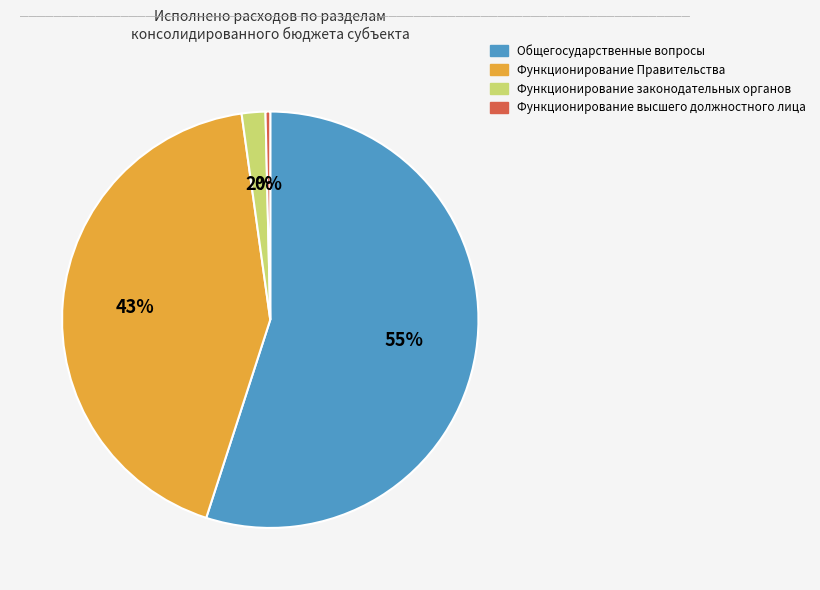

Between Общегосударственные вопросы and Функционирование высшего должностного лица, which is larger?

Общегосударственные вопросы